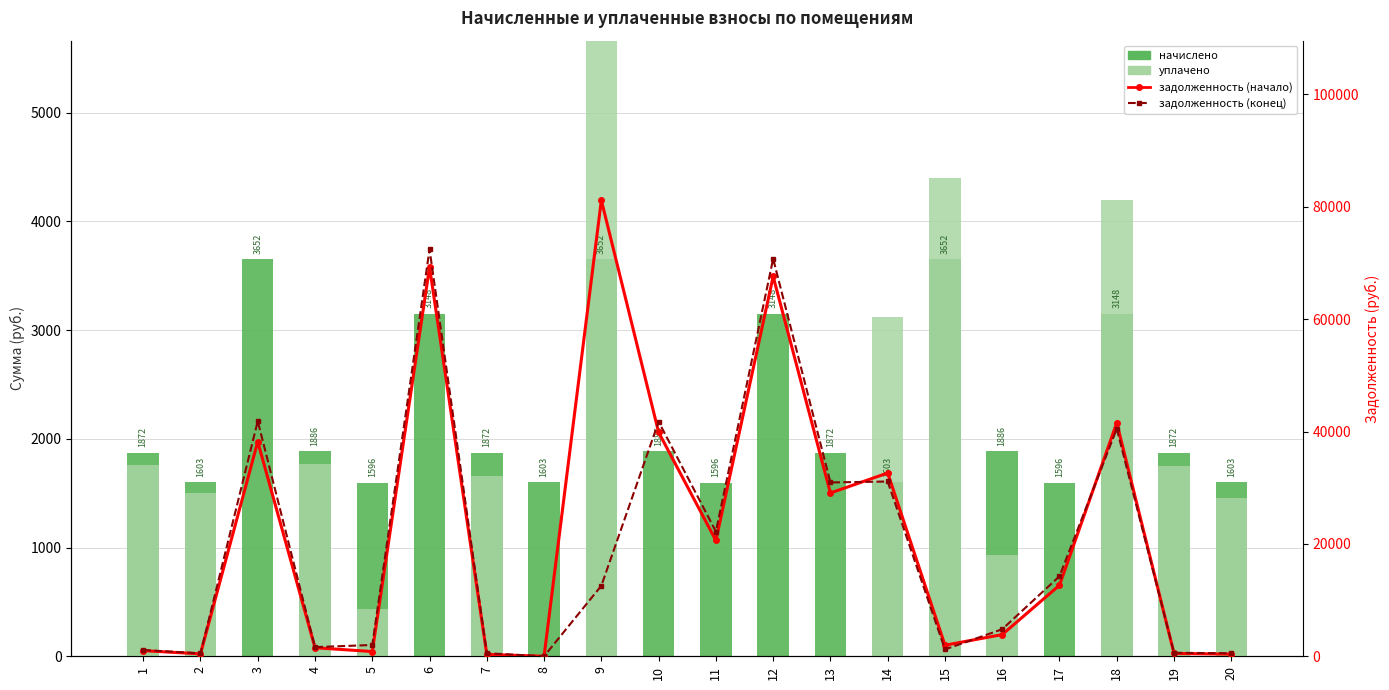

What is the difference between the задолженность (начало) values at 15 and 9?

79199.4